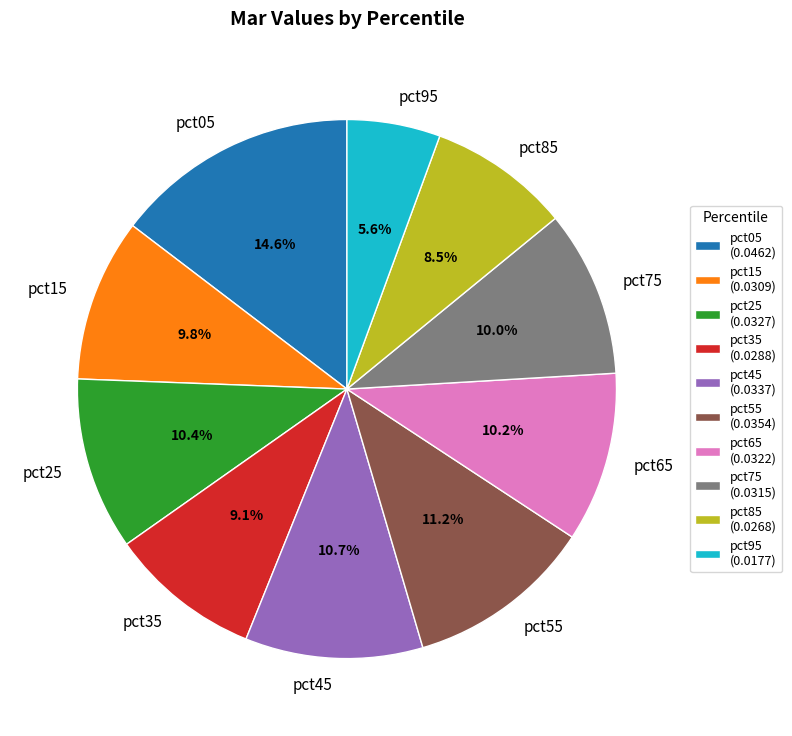

The pct55 slice represents 11% of the pie. True or false?

True